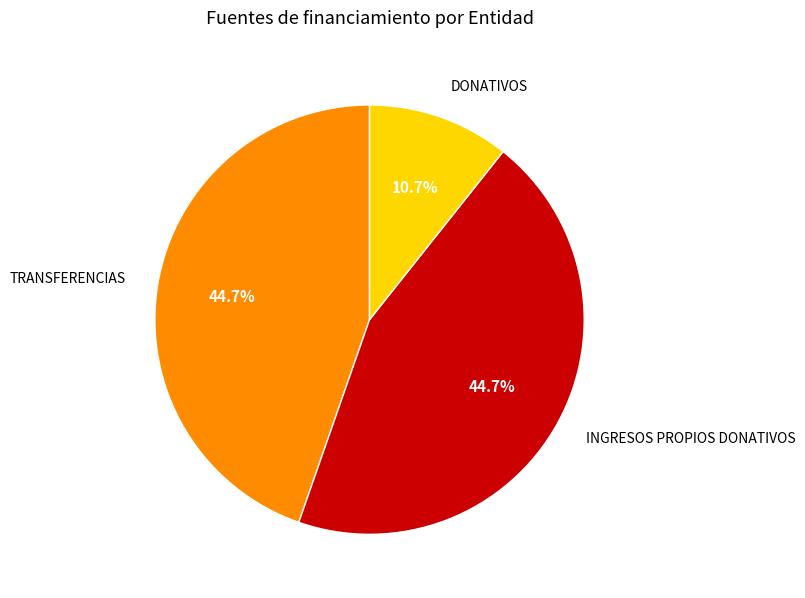

Is there any slice that represents more than half of the pie?

No